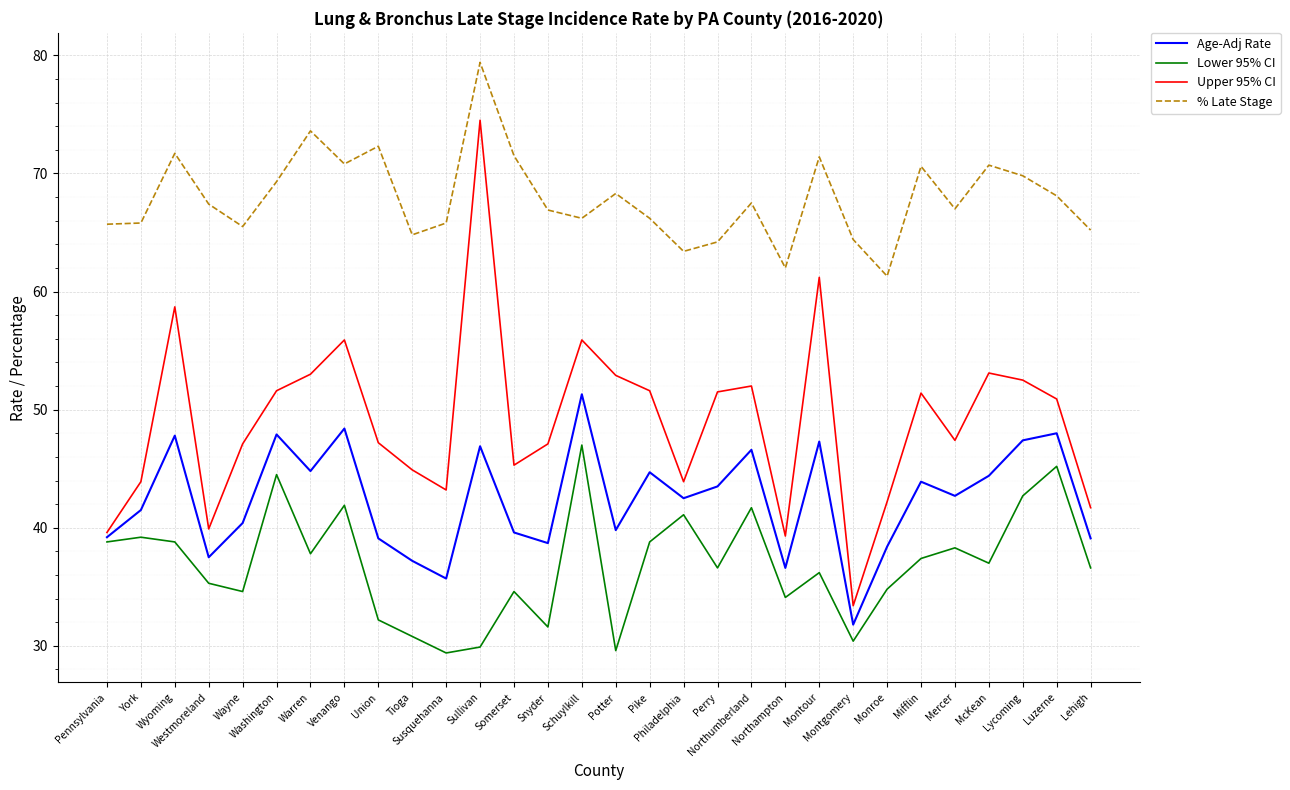

Does the chart display data point markers on the line(s)?

No